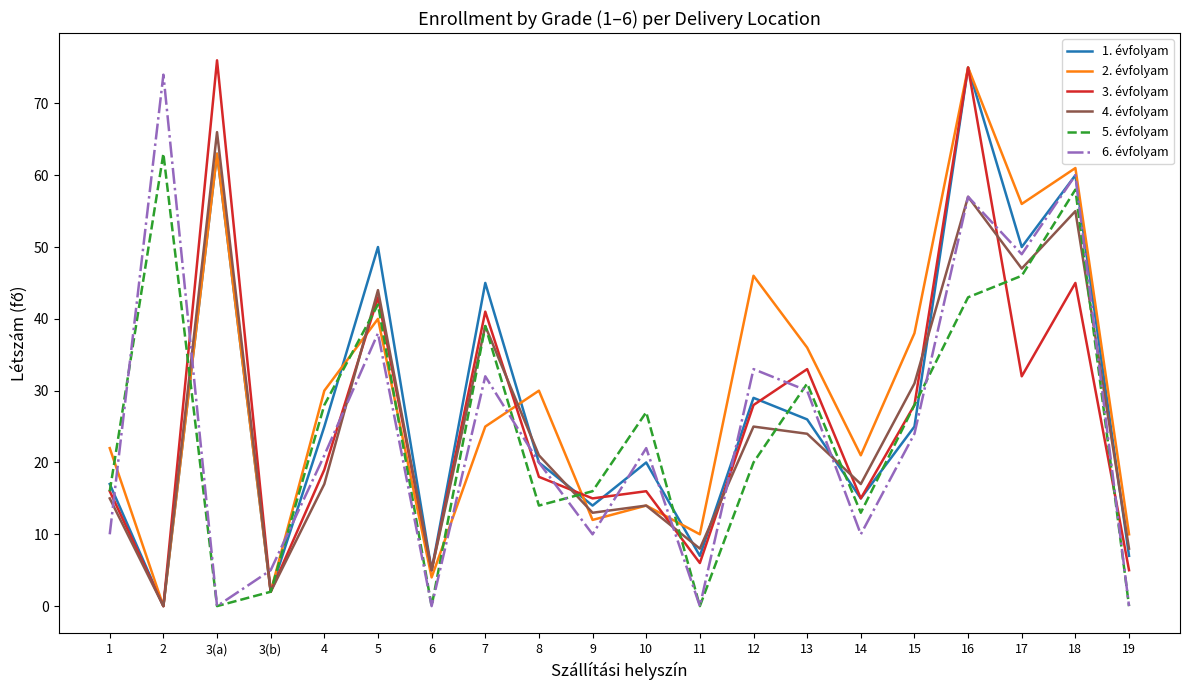

Reading left to right, what are all the values shown in this chart?

1. évfolyam: 17	0	63	2	25	50	5	45	20	14	20	7	29	26	15	25	75	50	60	7
2. évfolyam: 22	0	63	2	30	40	4	25	30	12	14	10	46	36	21	38	75	56	61	10
3. évfolyam: 16	0	76	2	19	43	5	41	18	15	16	6	28	33	15	28	75	32	45	5
4. évfolyam: 15	0	66	2	17	44	5	39	21	13	14	8	25	24	17	31	57	47	55	8
5. évfolyam: 16	63	0	2	28	42	0	39	14	16	27	0	20	31	13	28	43	46	58	0
6. évfolyam: 10	74	0	5	21	38	0	32	20	10	22	0	33	30	10	24	57	49	60	0